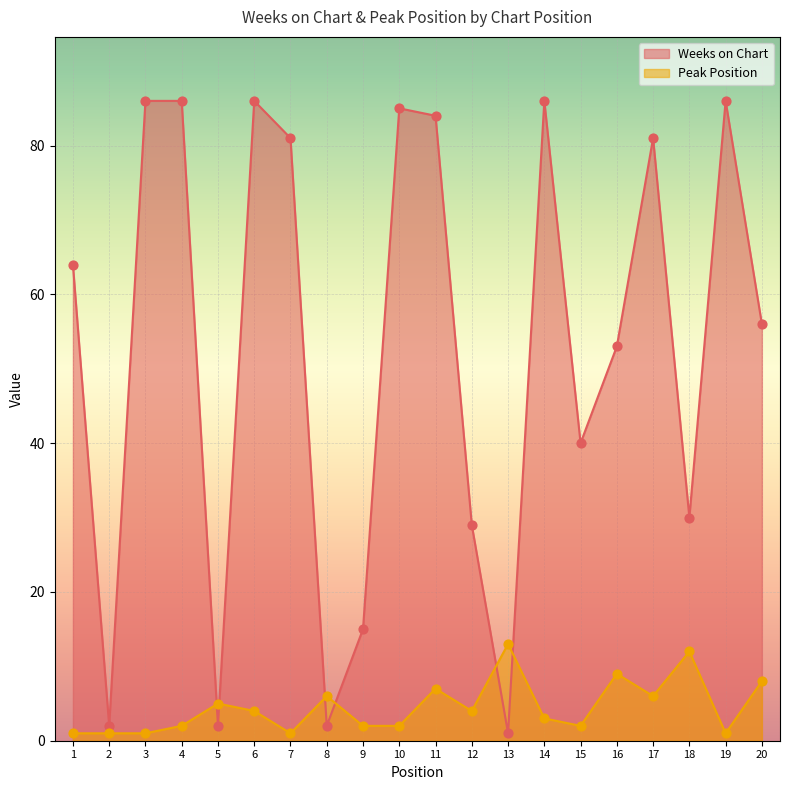

Which series reaches the minimum Y coordinate?

Weeks on Chart